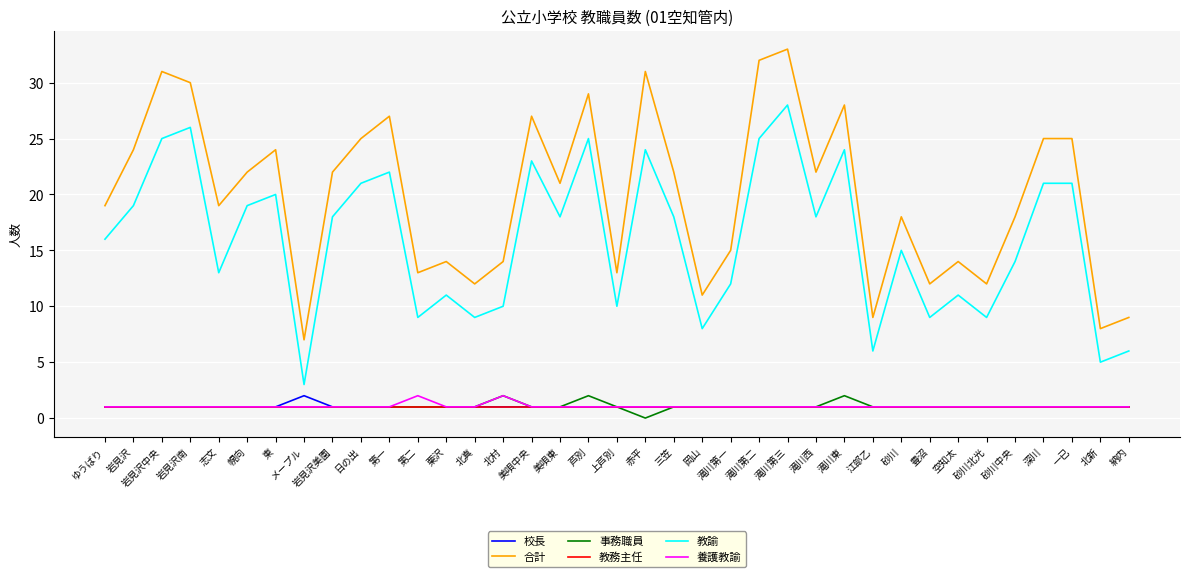

Which series has the widest spread of values?

合計